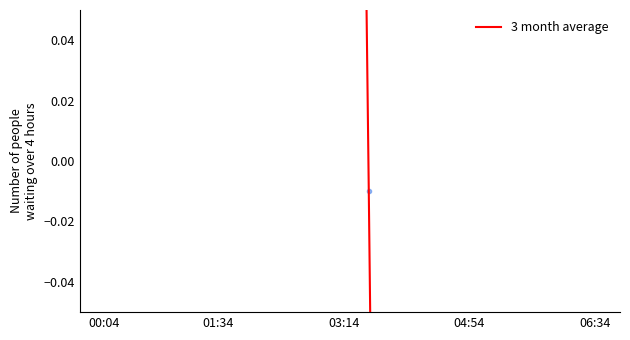

How many interior local valleys (lower than both neighbors) does the data have?

1